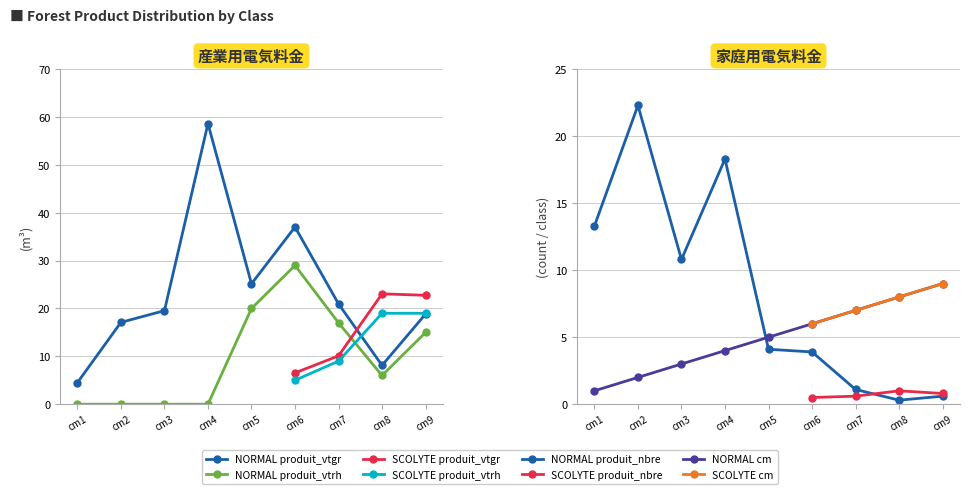

At cm6, list the series in order from largest to smallest.

produit_vtgr, produit_vtrh, cm, produit_nbre